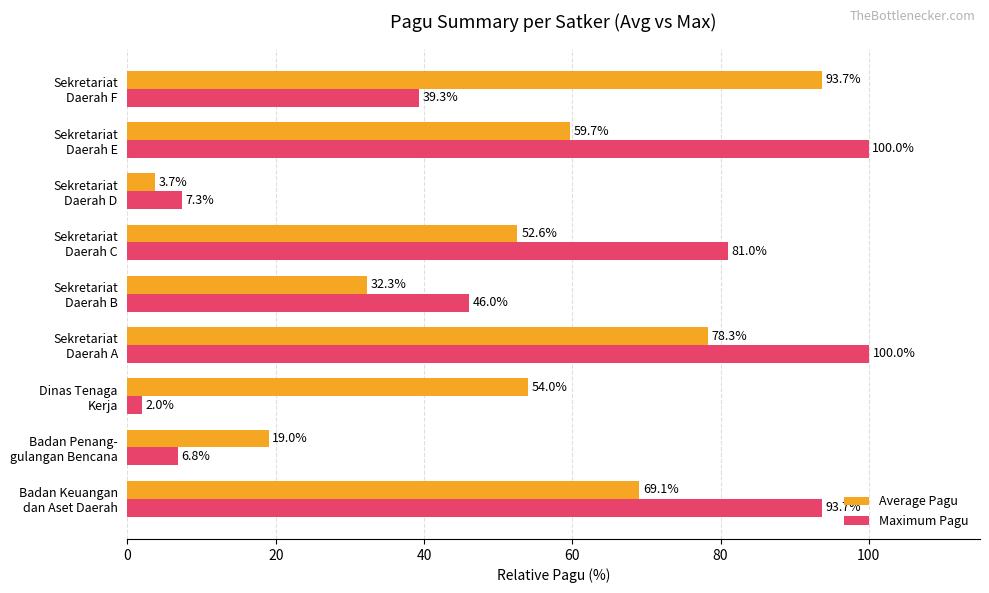

What is the difference between the maximum and minimum values in the Average Pagu series?

90.0